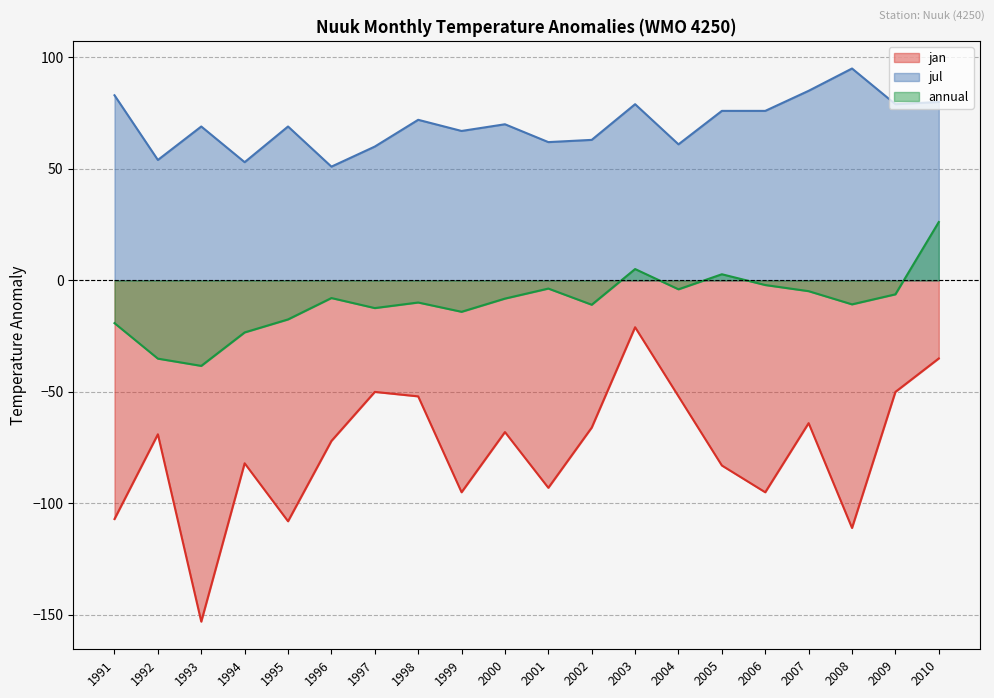

Where does the jan series first go above -69?

1997